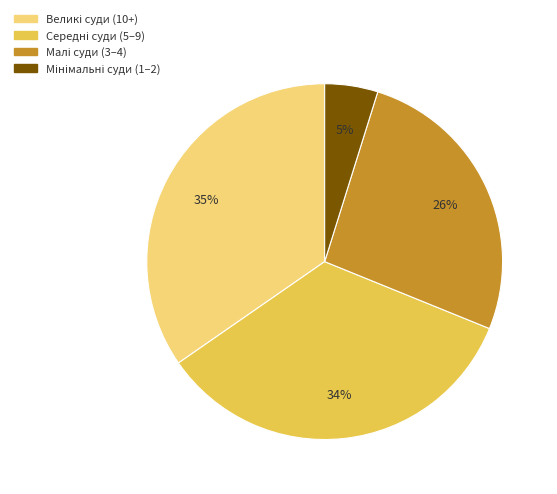

Is there a majority slice in this chart?

No